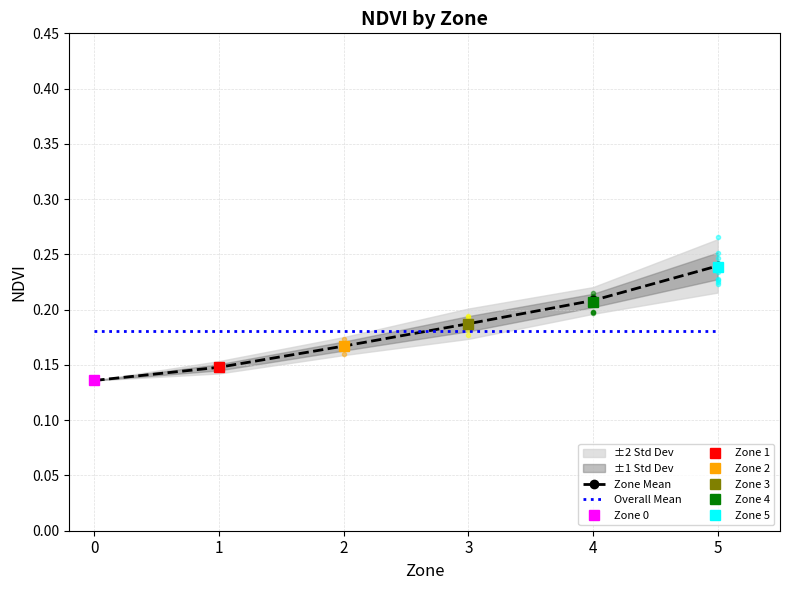

Is the value of Overall Mean at 3 greater than the value of Zone Mean at 3?

No